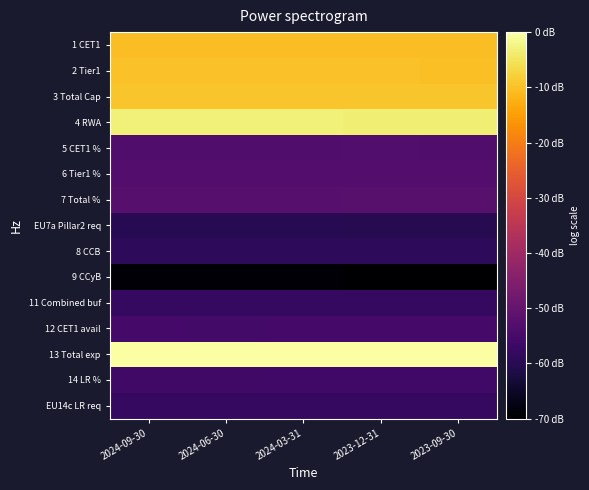

What is the spread (max minus min) of values at 2024-06-30?

8.7